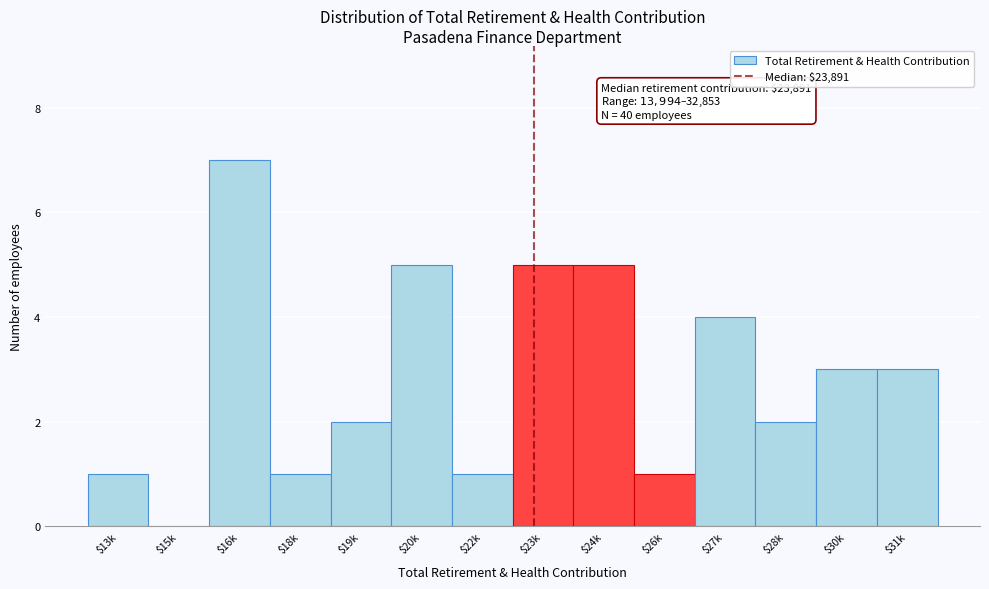

Which category has the highest value across all series?

$16k